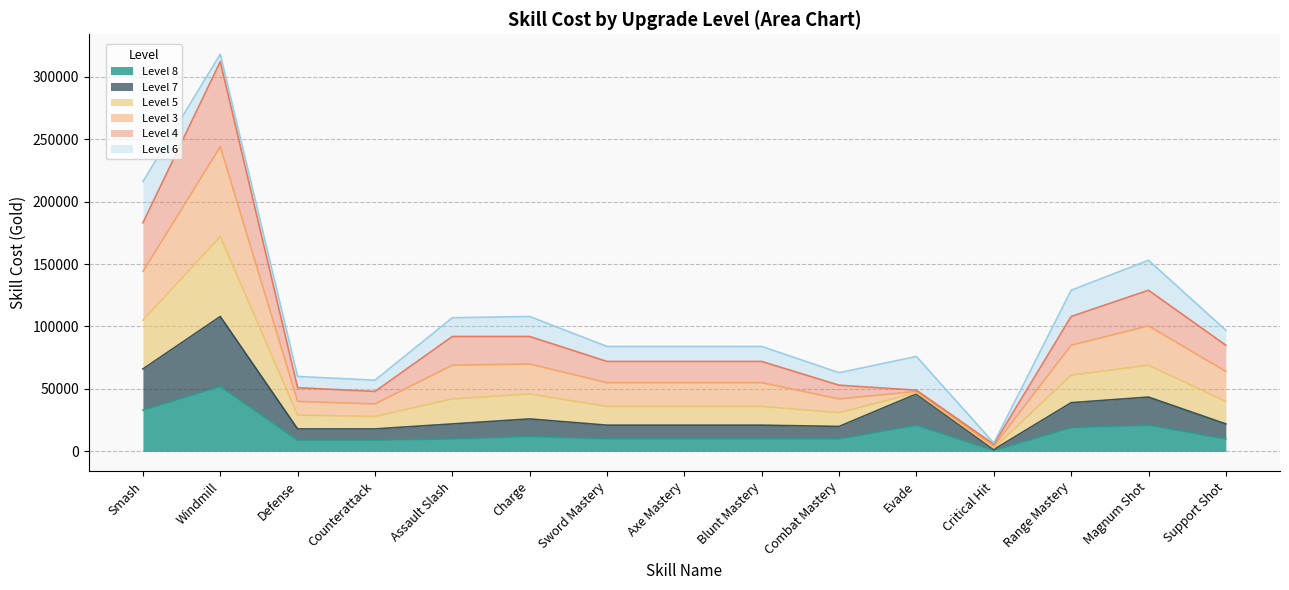

Which category has the lowest value in the Level 8 series?

Critical Hit